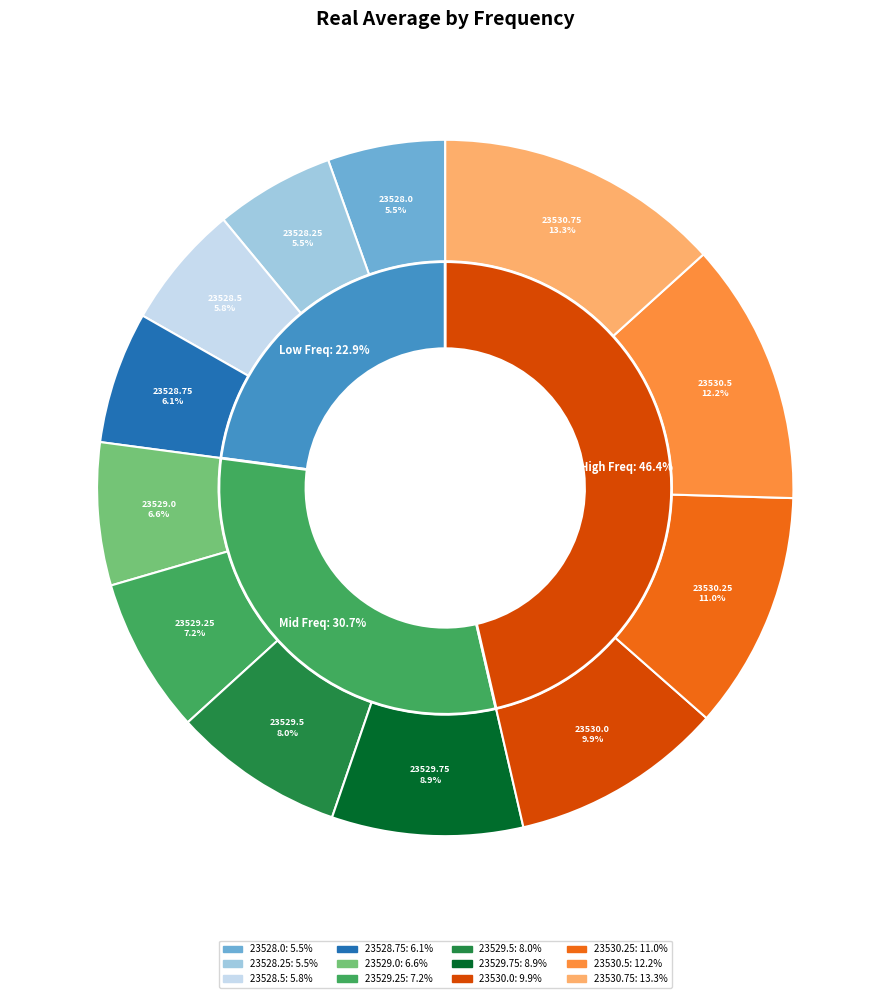

Is 23529.75 the majority of the pie?

No